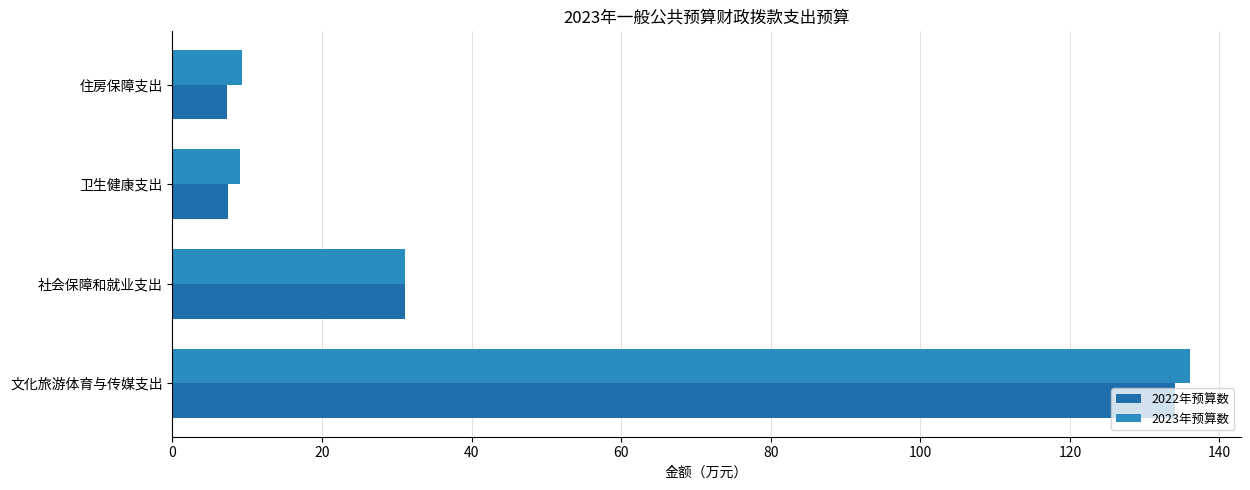

What is the highest value of the 2022年预算数 series?

134.1